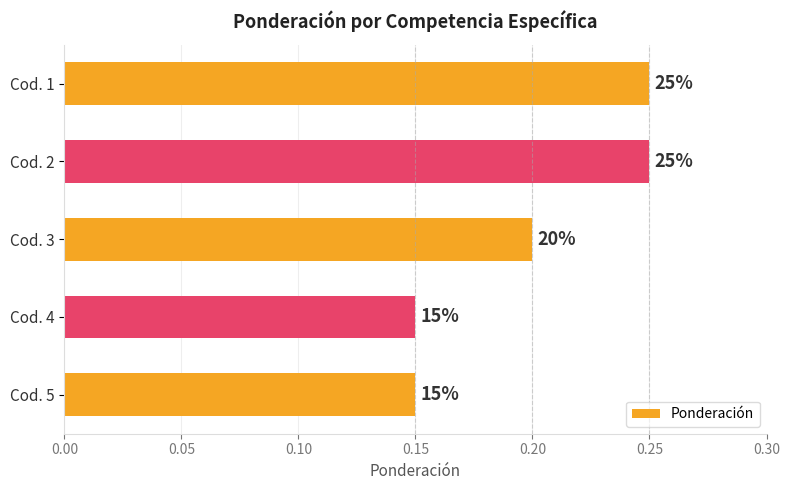

Does the chart contain any negative values?

No